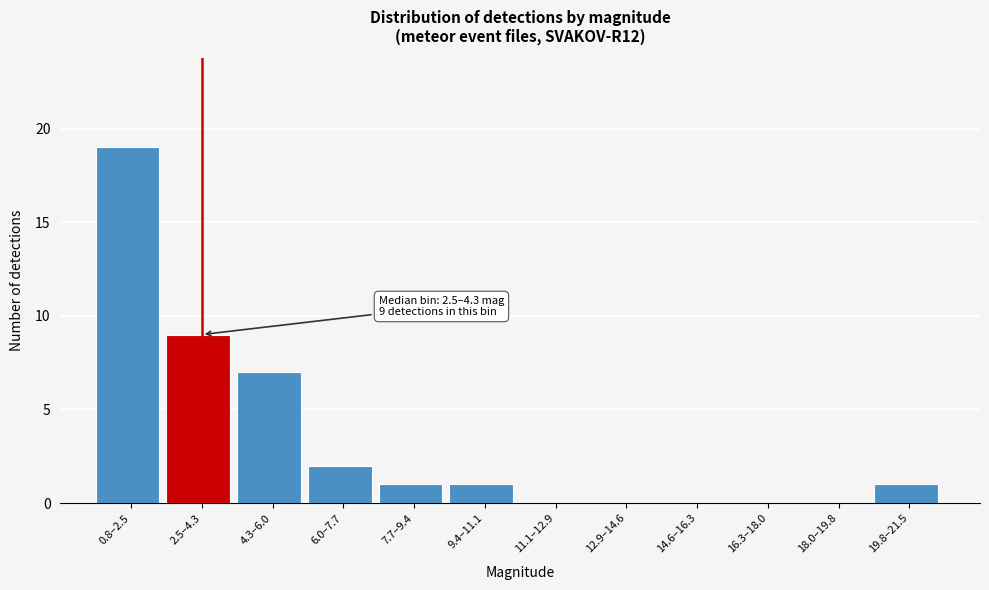

Reading left to right, what are all the values shown in this chart?

0.8–2.5=19	2.5–4.3=9	4.3–6.0=7	6.0–7.7=2	7.7–9.4=1	9.4–11.1=1	11.1–12.9=0	12.9–14.6=0	14.6–16.3=0	16.3–18.0=0	18.0–19.8=0	19.8–21.5=1